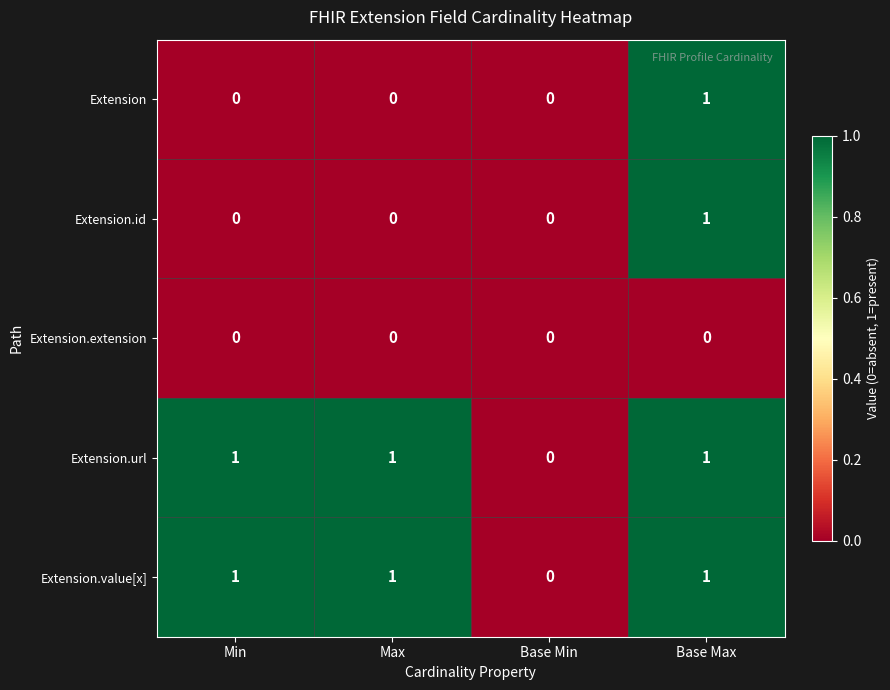

Reading left to right, what are all the values shown in this chart?

Extension: Min=0	Max=0	Base Min=0	Base Max=1
Extension.id: Min=0	Max=0	Base Min=0	Base Max=1
Extension.extension: Min=0	Max=0	Base Min=0	Base Max=0
Extension.url: Min=1	Max=1	Base Min=0	Base Max=1
Extension.value[x]: Min=1	Max=1	Base Min=0	Base Max=1